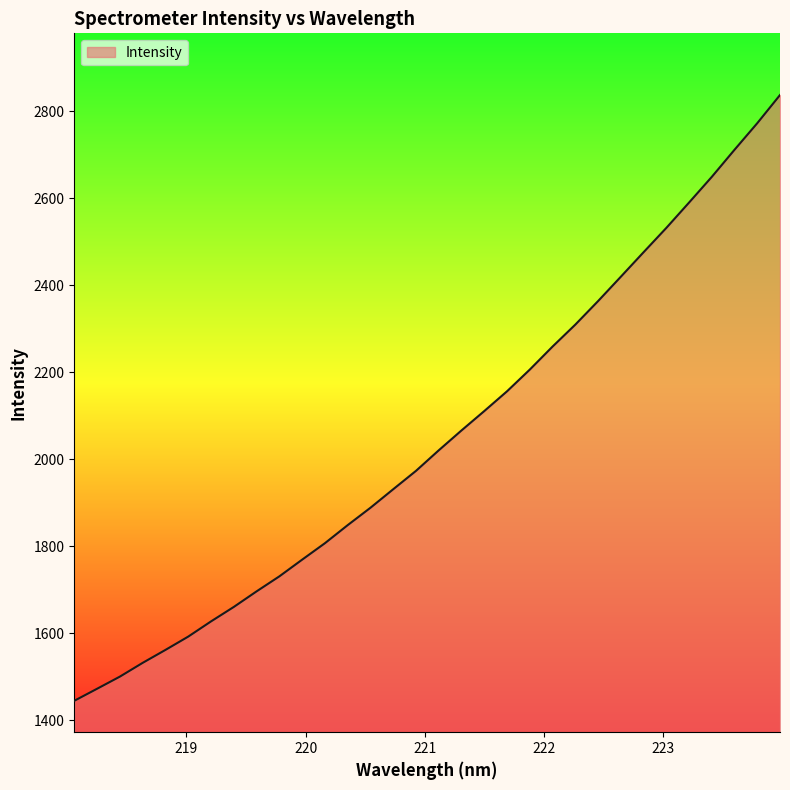

What is the difference between the maximum and minimum values?

1392.7